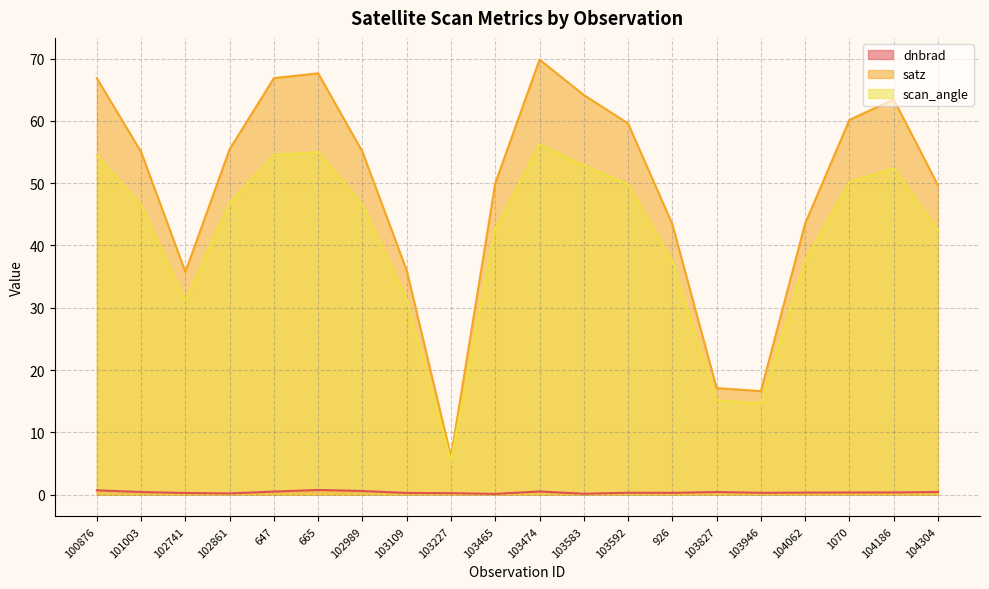

At which label is scan_angle closest to 30?

102741